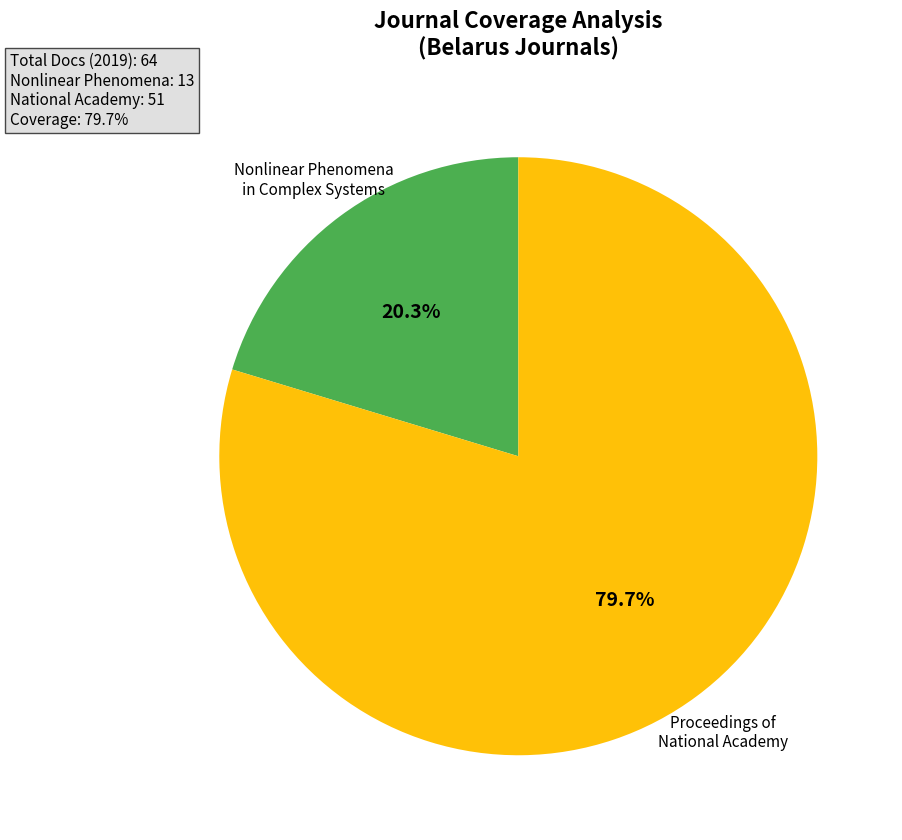

How many segments does this pie chart have?

2